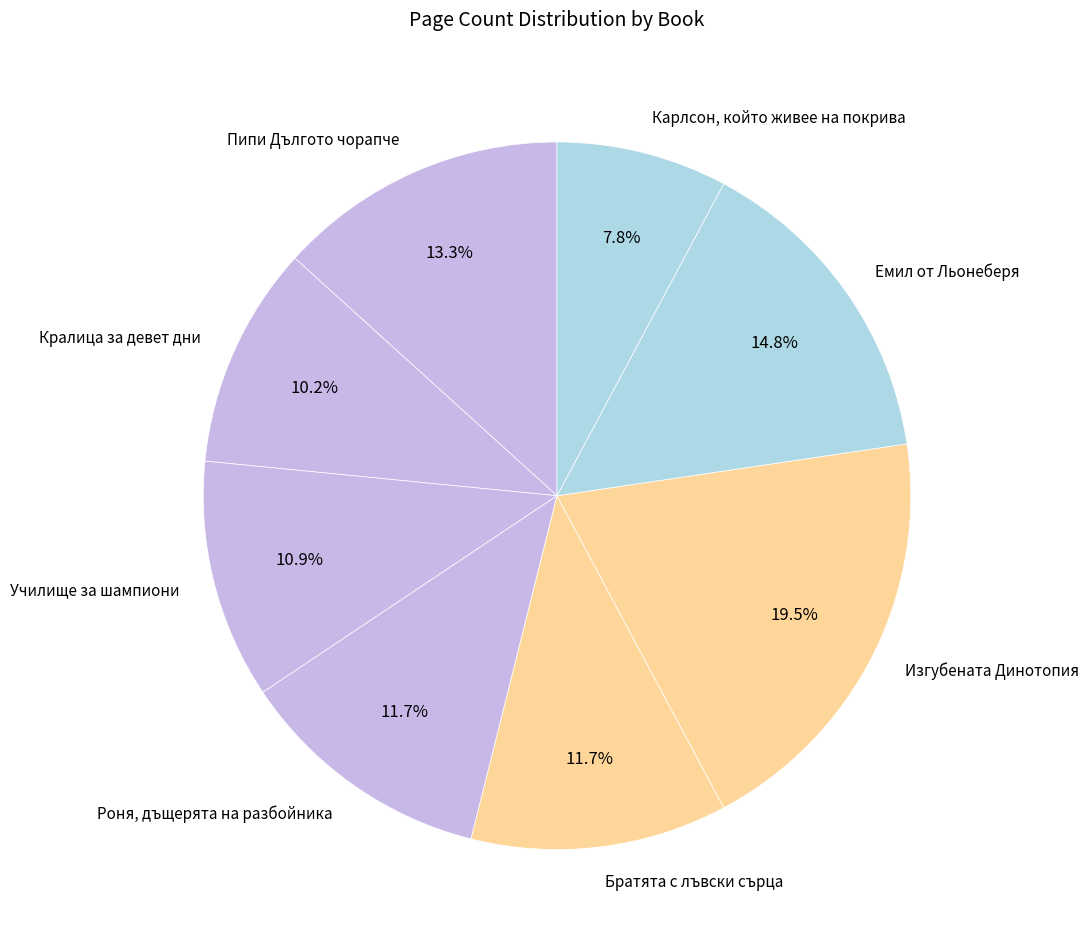

How many segments does this pie chart have?

8